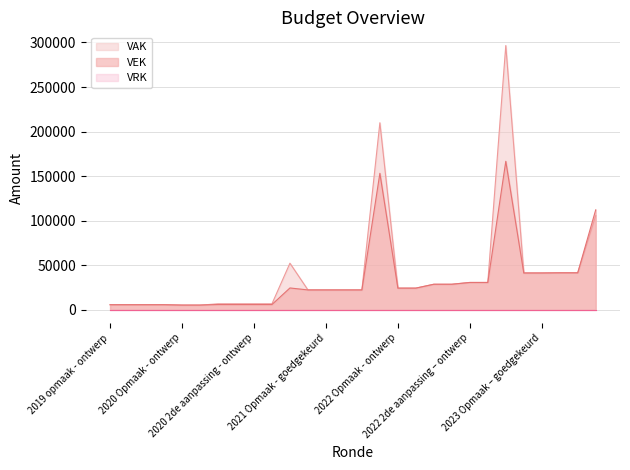

Which series has the largest total across all categories?

VAK